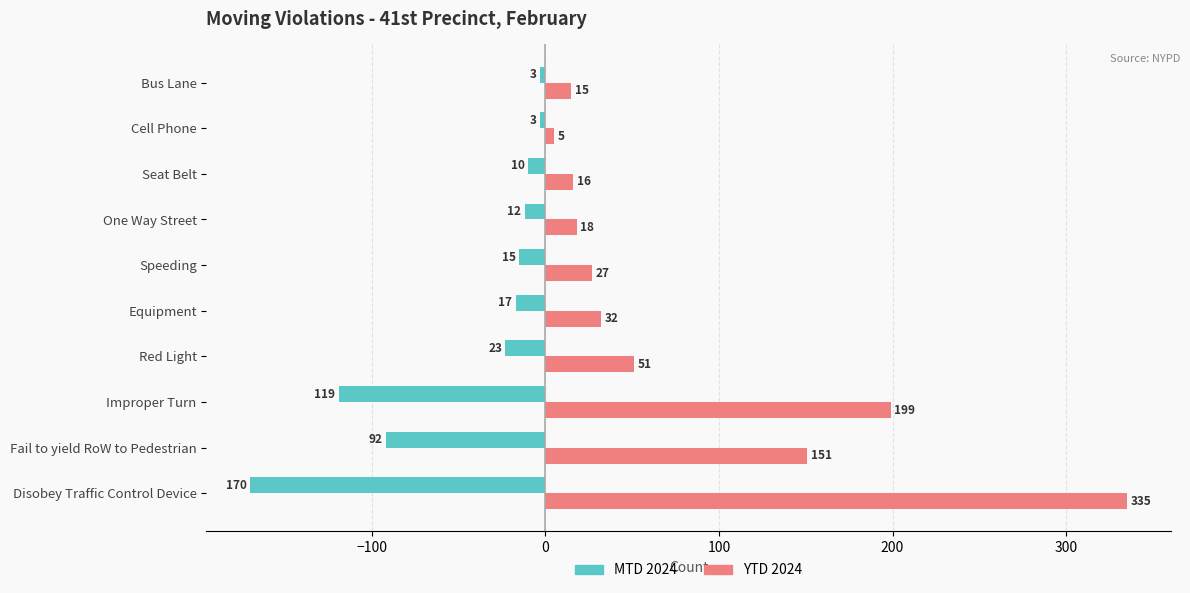

The value of MTD 2024 at Speeding is -15. True or false?

True